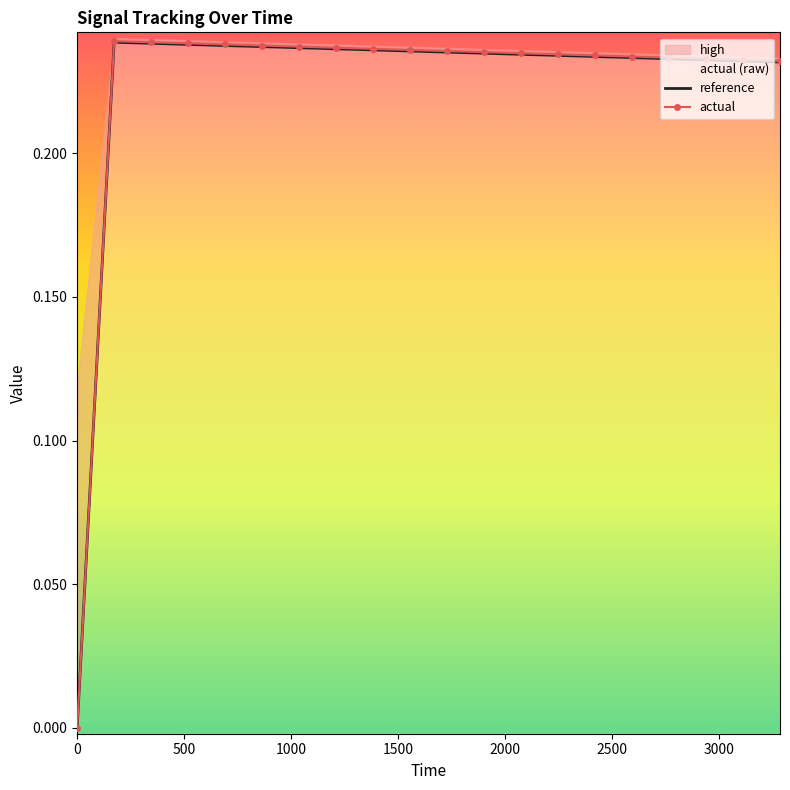

True or false: actual has more than 0 points higher than both neighbors.

True